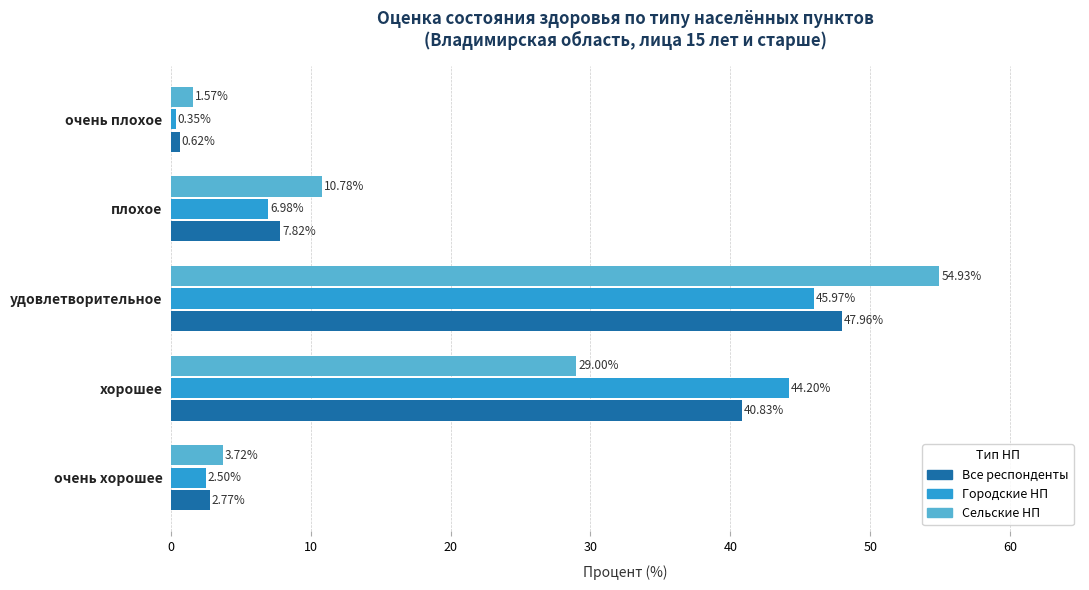

Which series has the widest spread of values?

Сельские НП